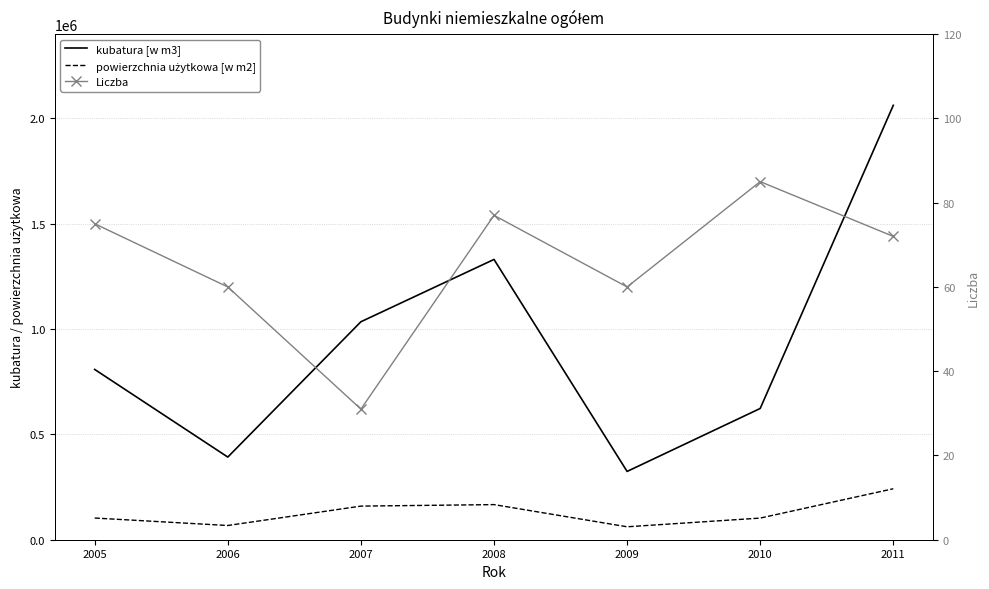

What is the highest value of the powierzchnia użytkowa [w m2] series?

242023